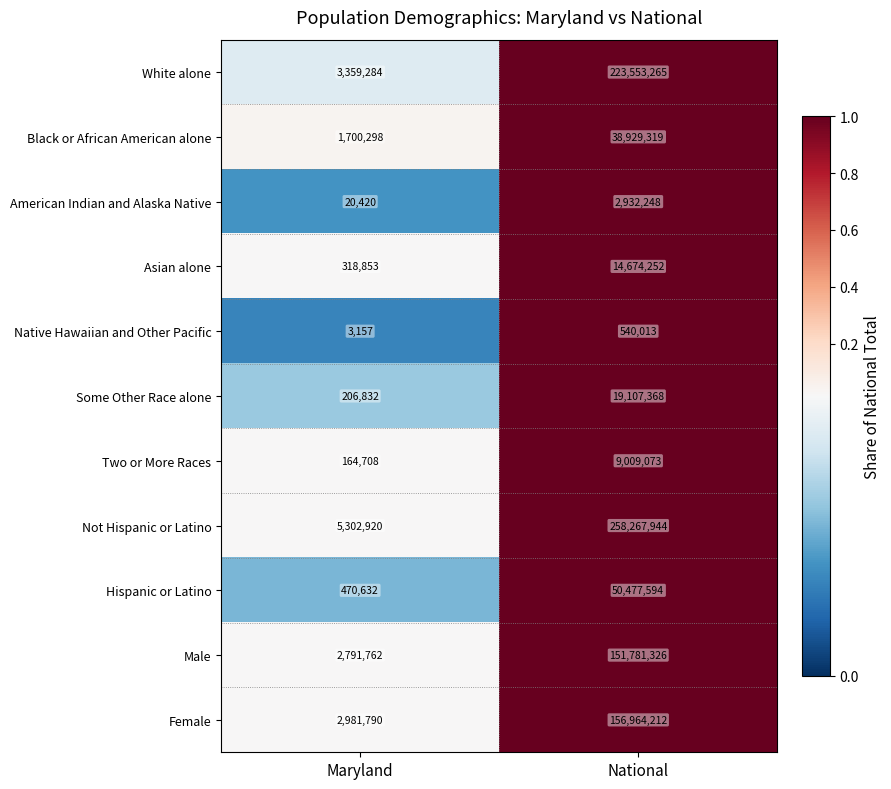

What is the difference between the maximum and minimum values in the Asian alone series?

14355399